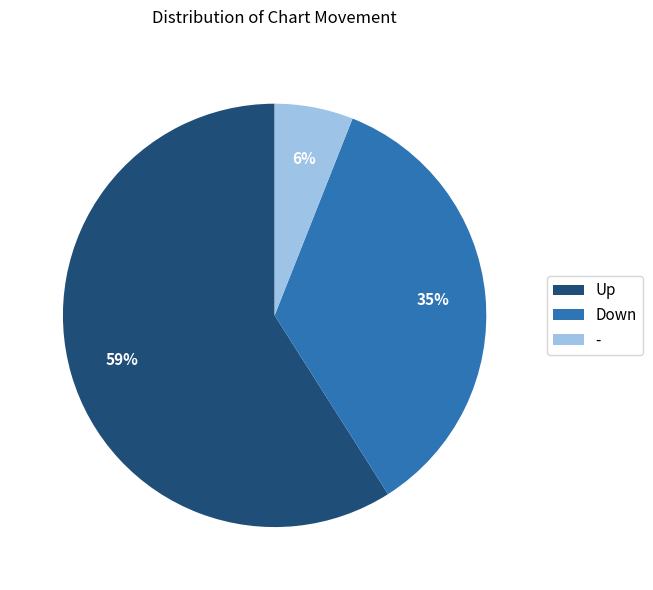

How many segments does this pie chart have?

3